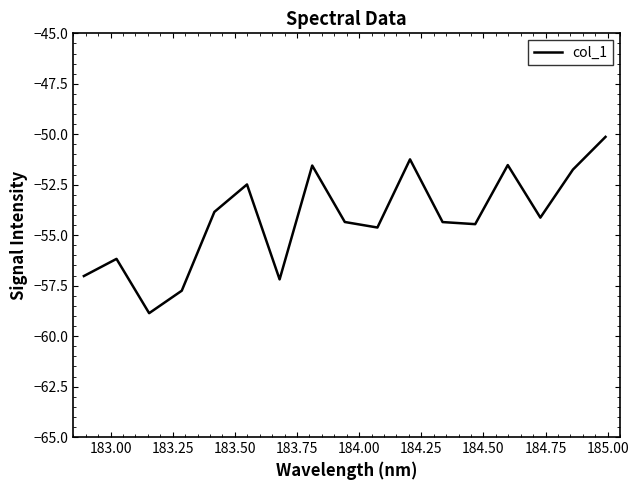

True or false: there are more than 0 points higher than both neighbors.

True